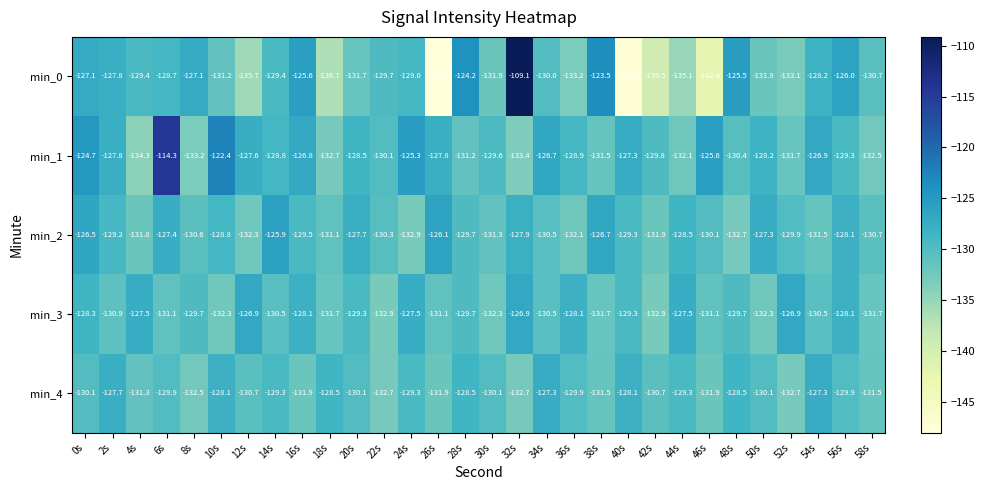

Which series has the largest range (max minus min)?

min_0